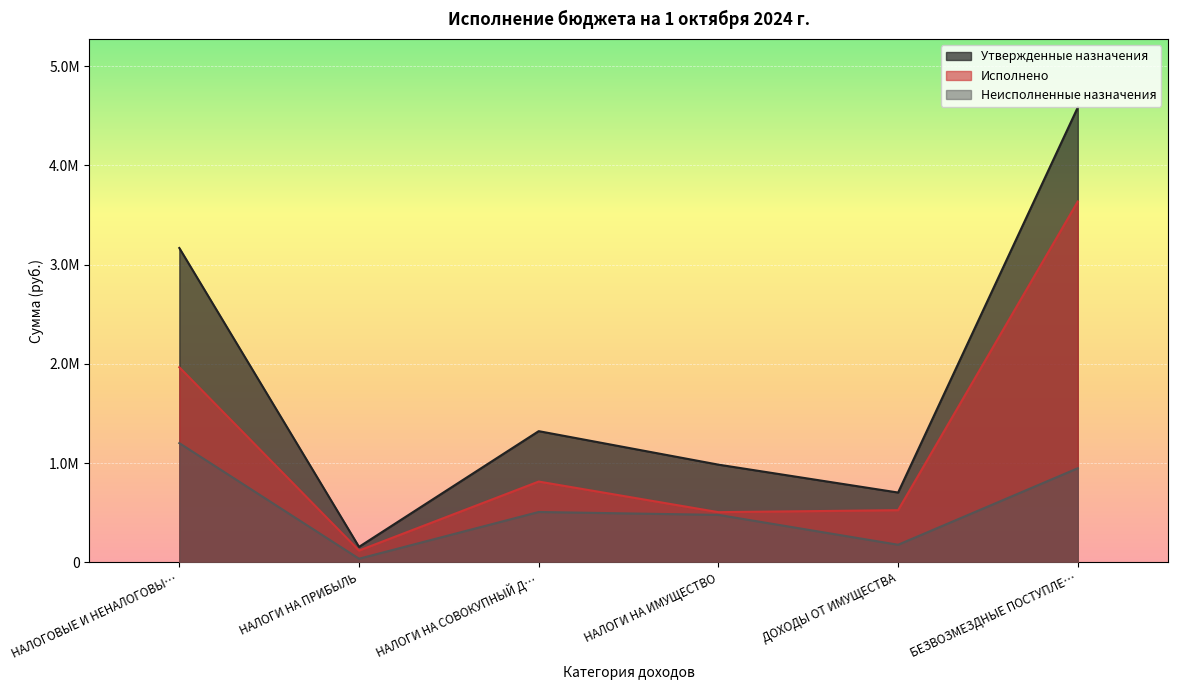

What is the label of the 6th point from the right?

НАЛОГОВЫЕ И НЕНАЛОГОВЫ…